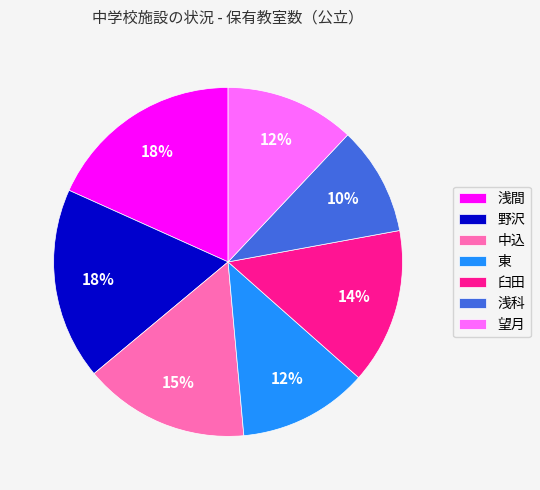

To the nearest percent, what is the average slice percentage?

14%